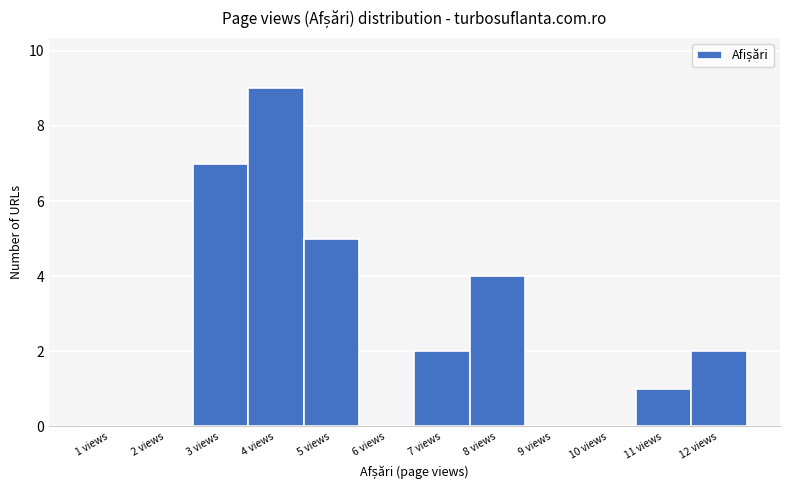

Reading right to left, transcribe all the data shown in this chart.

12 views=2	11 views=1	10 views=0	9 views=0	8 views=4	7 views=2	6 views=0	5 views=5	4 views=9	3 views=7	2 views=0	1 views=0